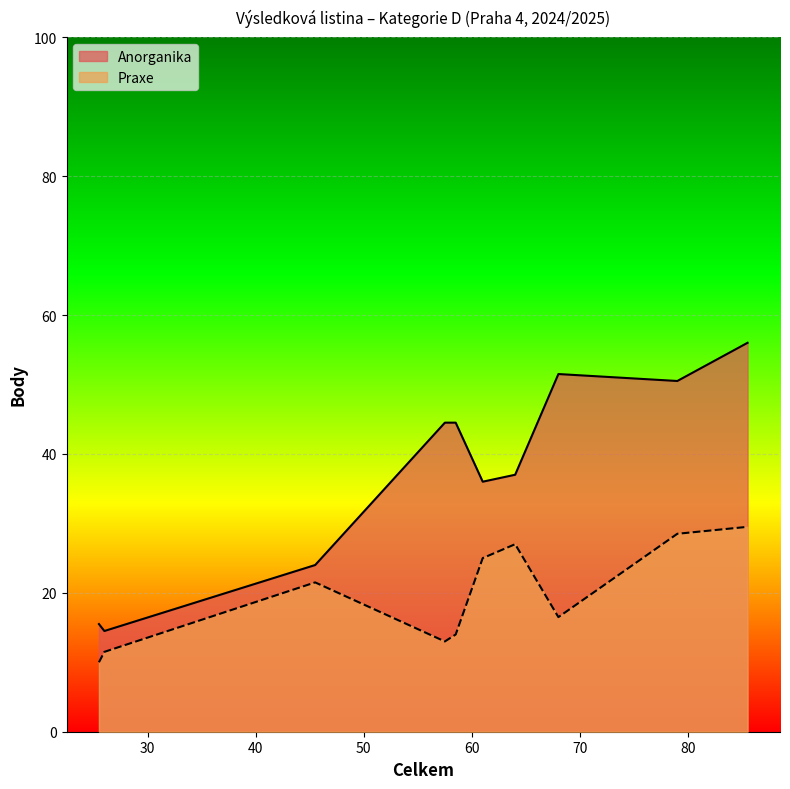

Rank the series by their maximum value, from highest to lowest.

Anorganika, Praxe